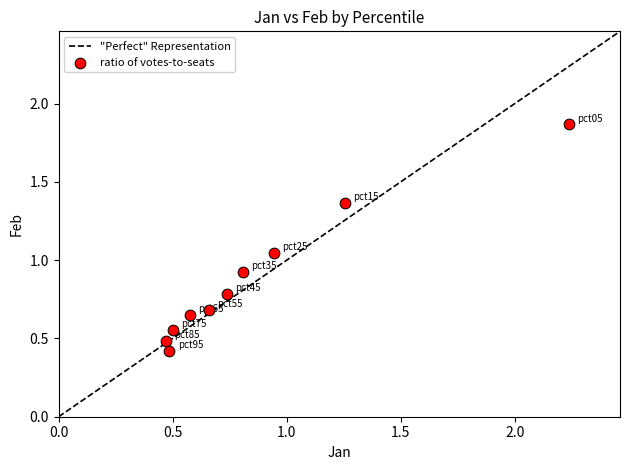

What is the range of X values (max minus min)?

1.8